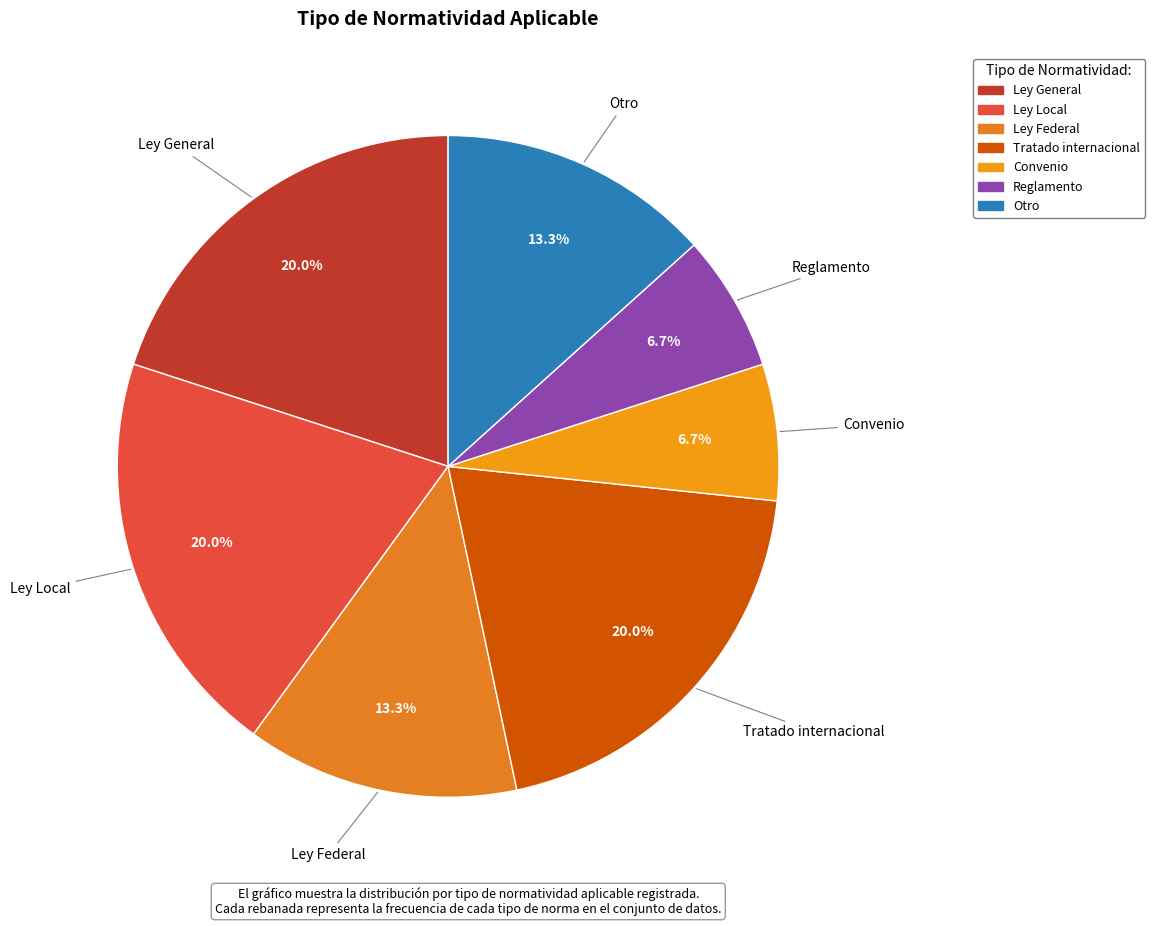

To the nearest percent, what portion does Convenio represent?

7%